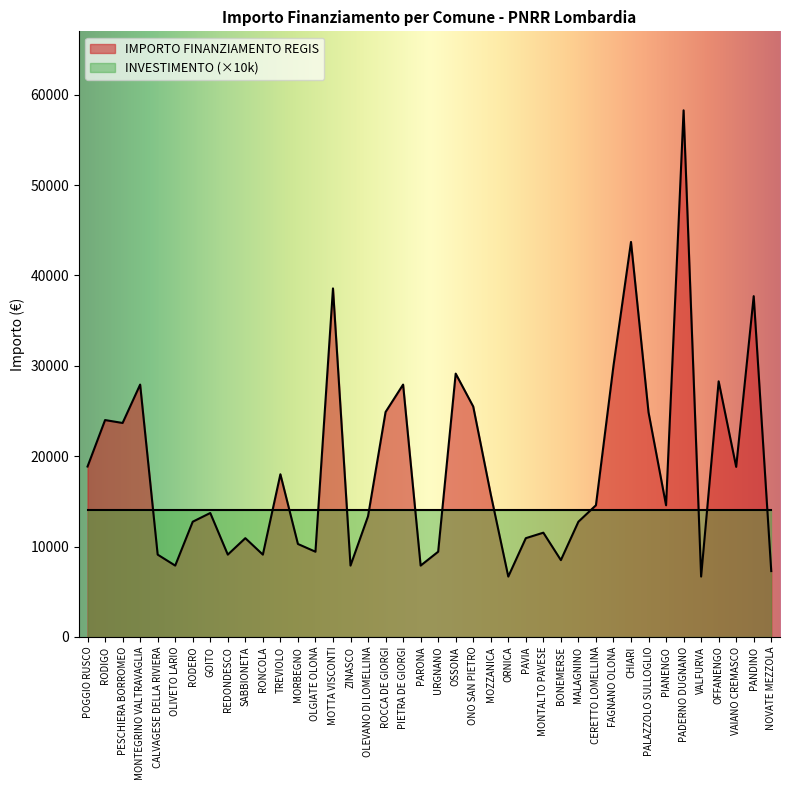

The chart shows a value of 10926 at SABBIONETA. True or false?

True